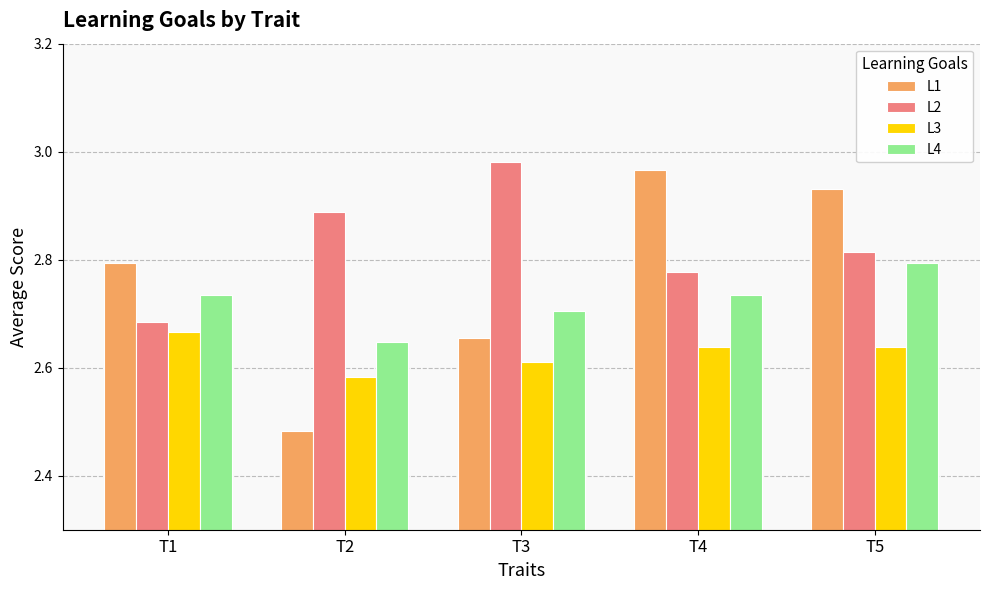

The L2 series shows 1.6 at T5. True or false?

False